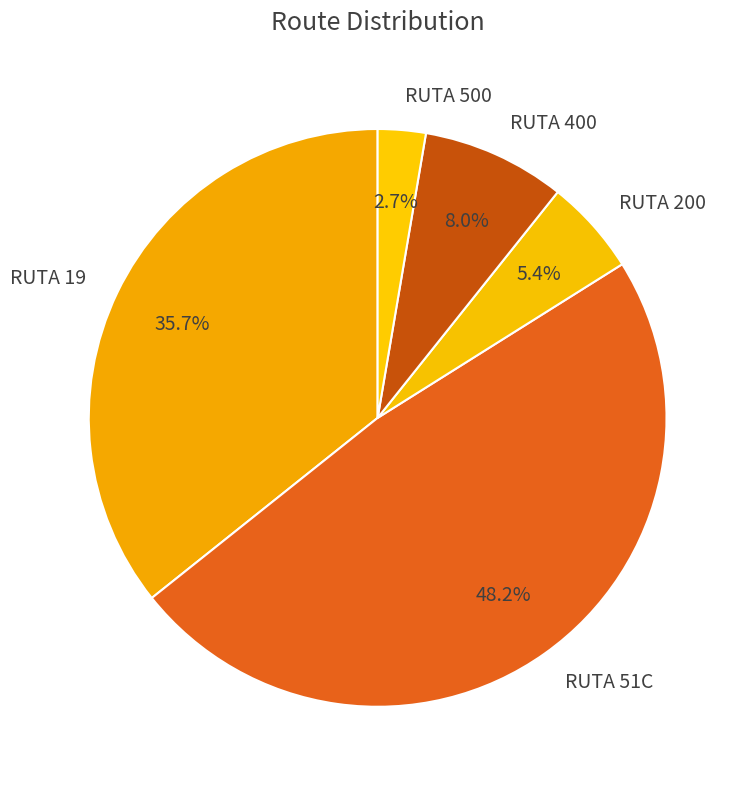

To the nearest percent, what is the average slice percentage?

20%